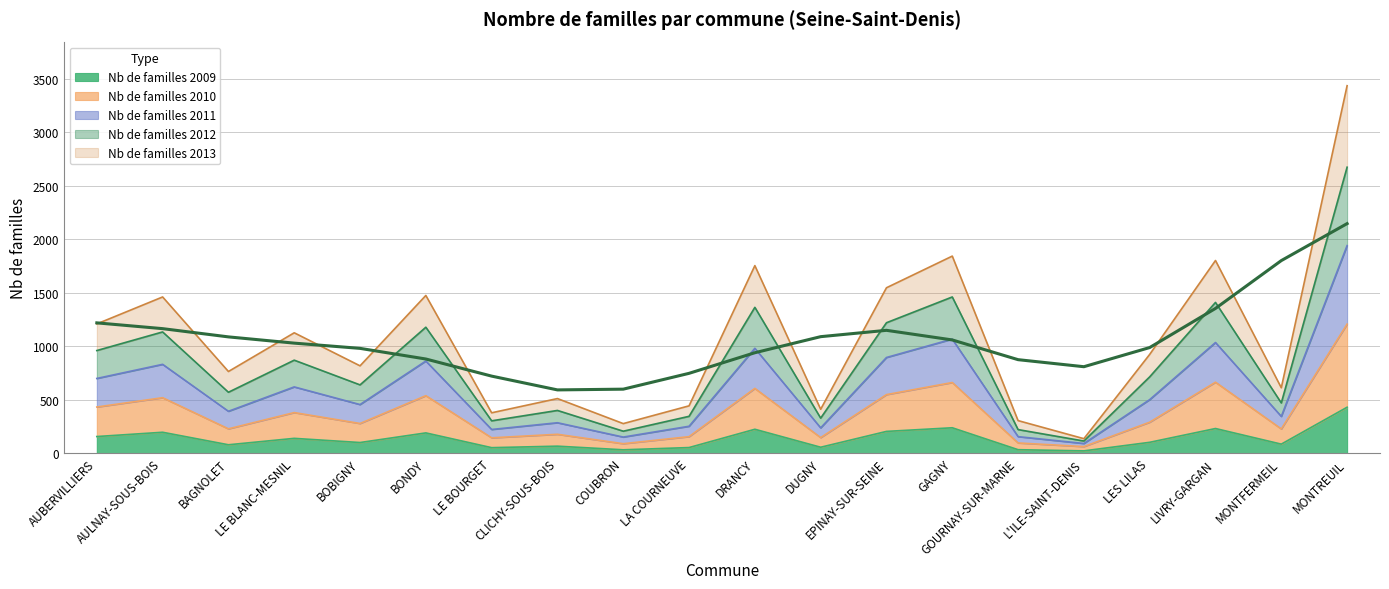

How many series are shown in this chart?

5